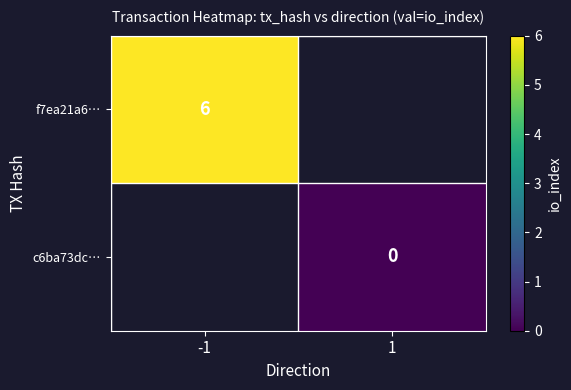

Which category has the lowest value across all series?

1